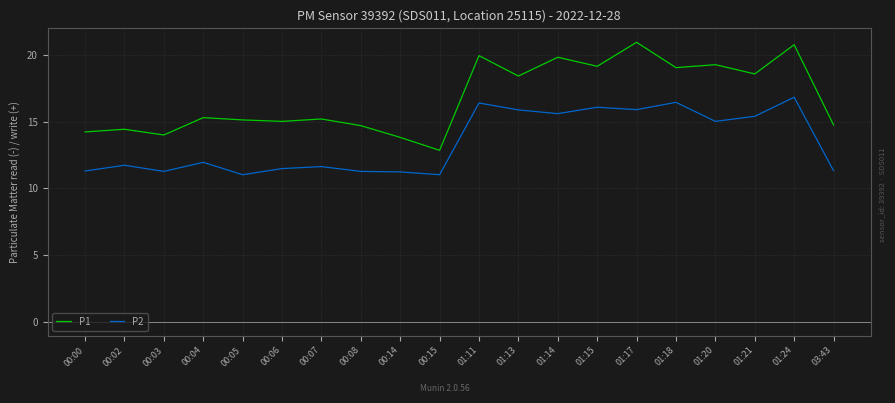

Rank the series by their average value, from lowest to highest.

P2, P1